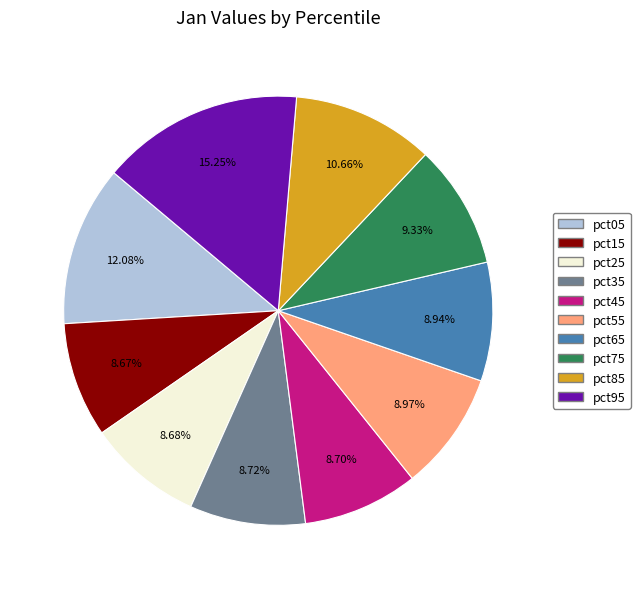

Which has a higher value, pct85 or pct75?

pct85